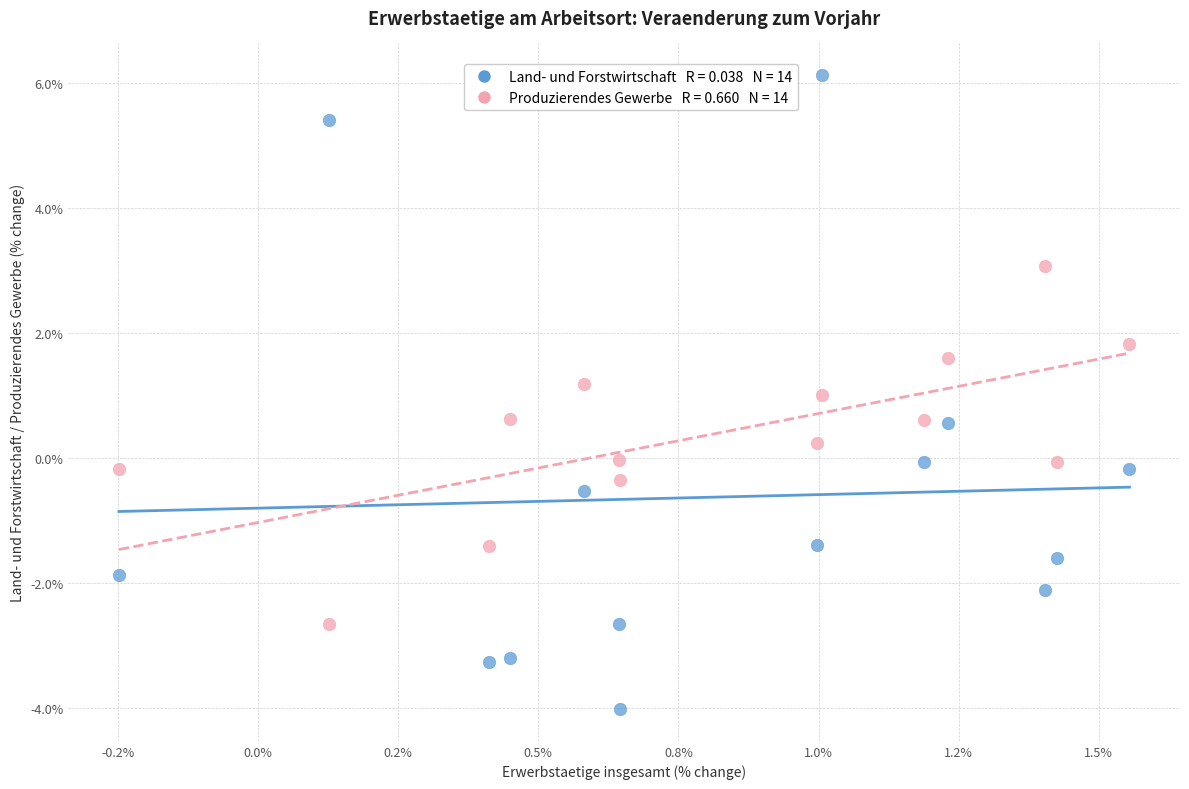

Across all data points, what is the range of X values (max minus min)?

1.8